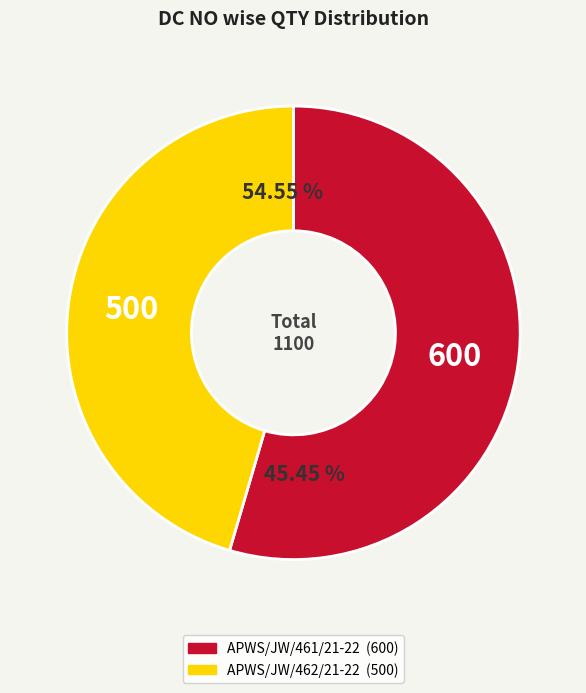

Which category has the smallest portion of the pie?

APWS/JW/462/21-22